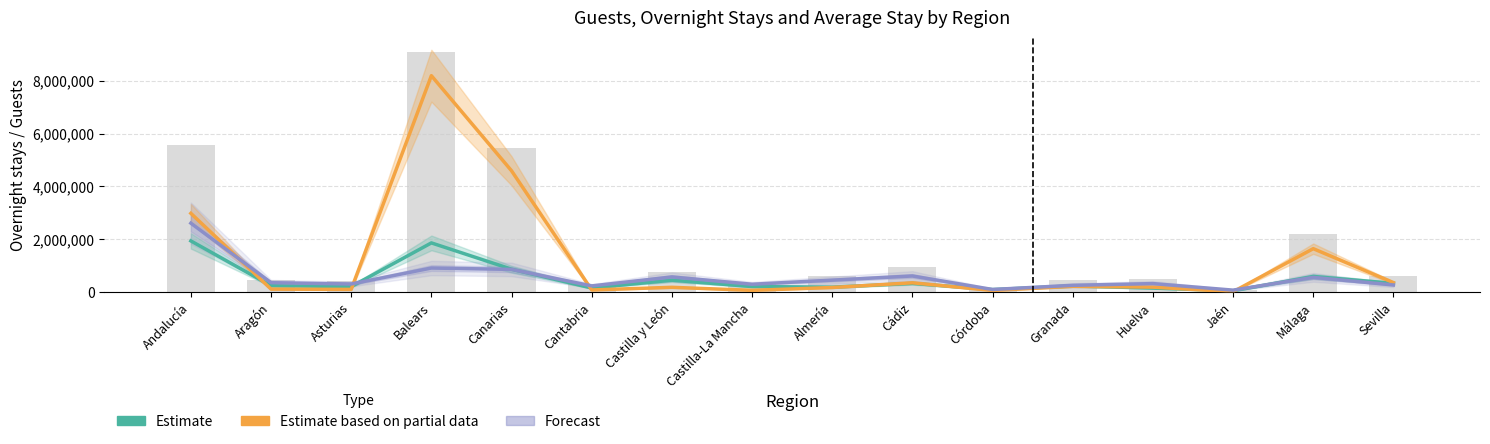

Which has a higher value, Cantabria or Sevilla?

Sevilla